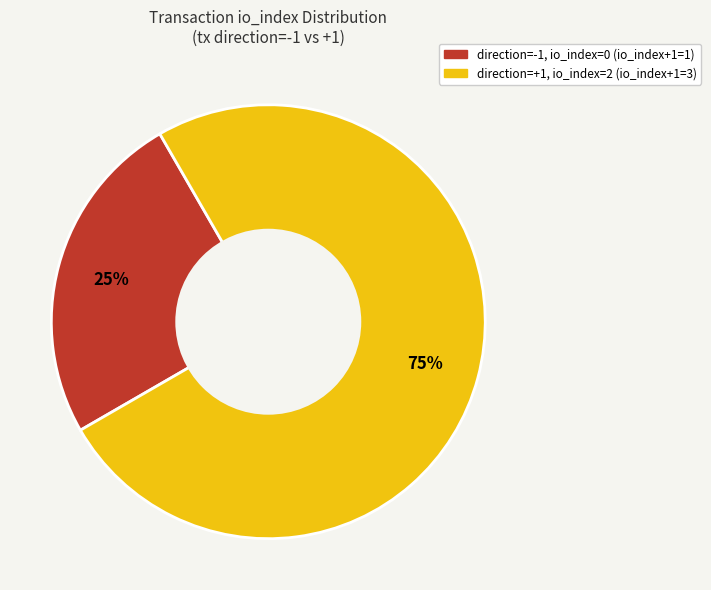

Is there any slice that represents more than half of the pie?

Yes